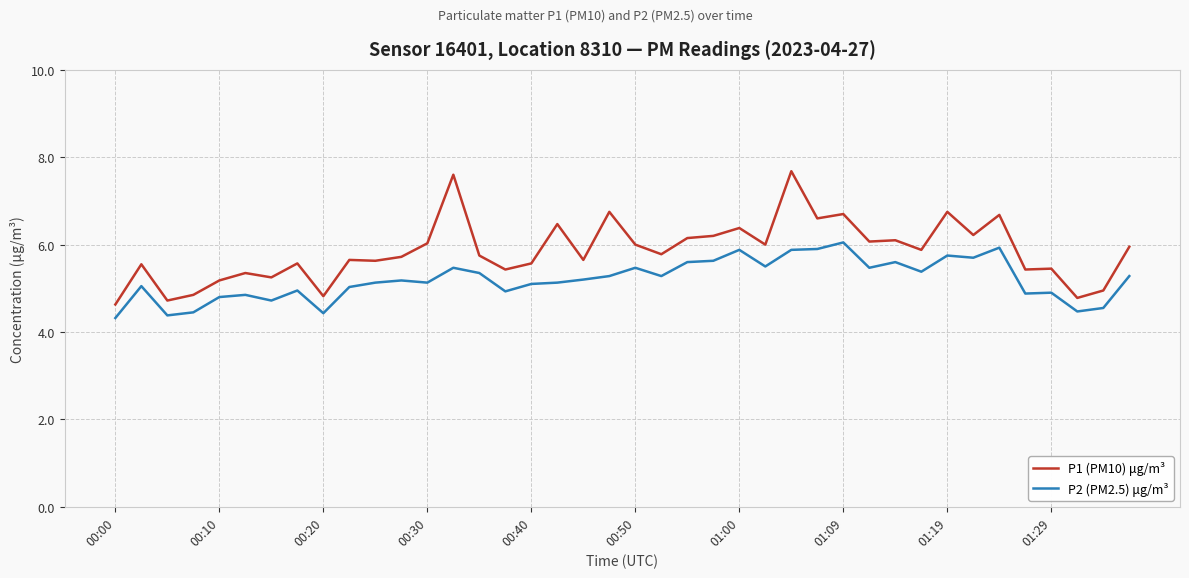

Rank the series by their average value, from highest to lowest.

P1 (PM10) μg/m³, P2 (PM2.5) μg/m³